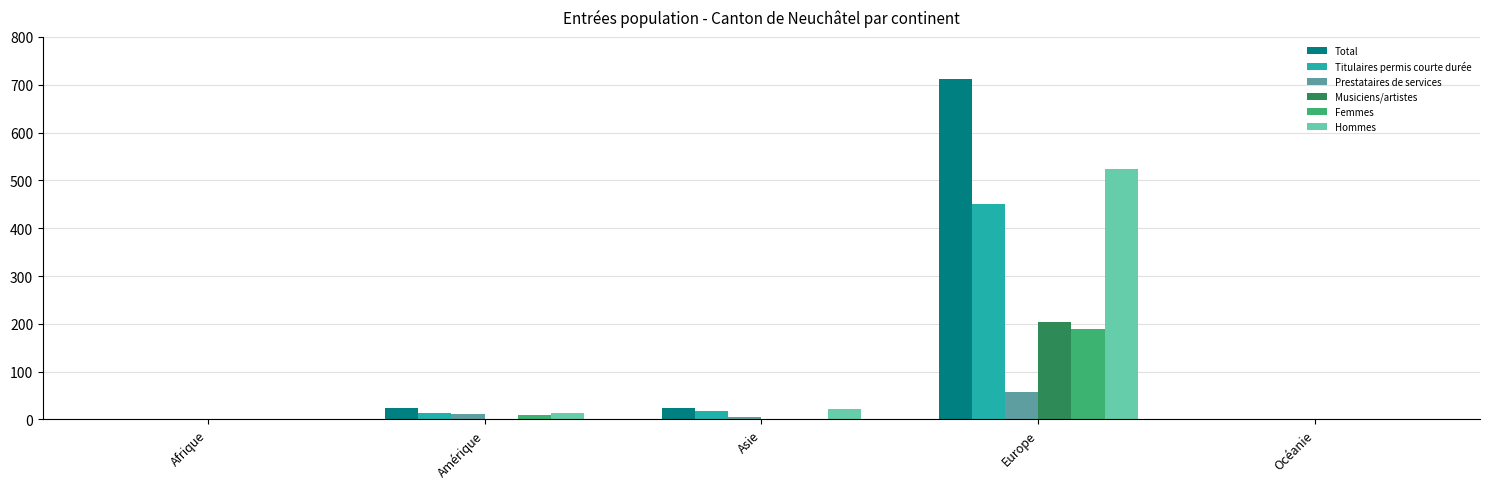

Which series has the largest total across all categories?

Total